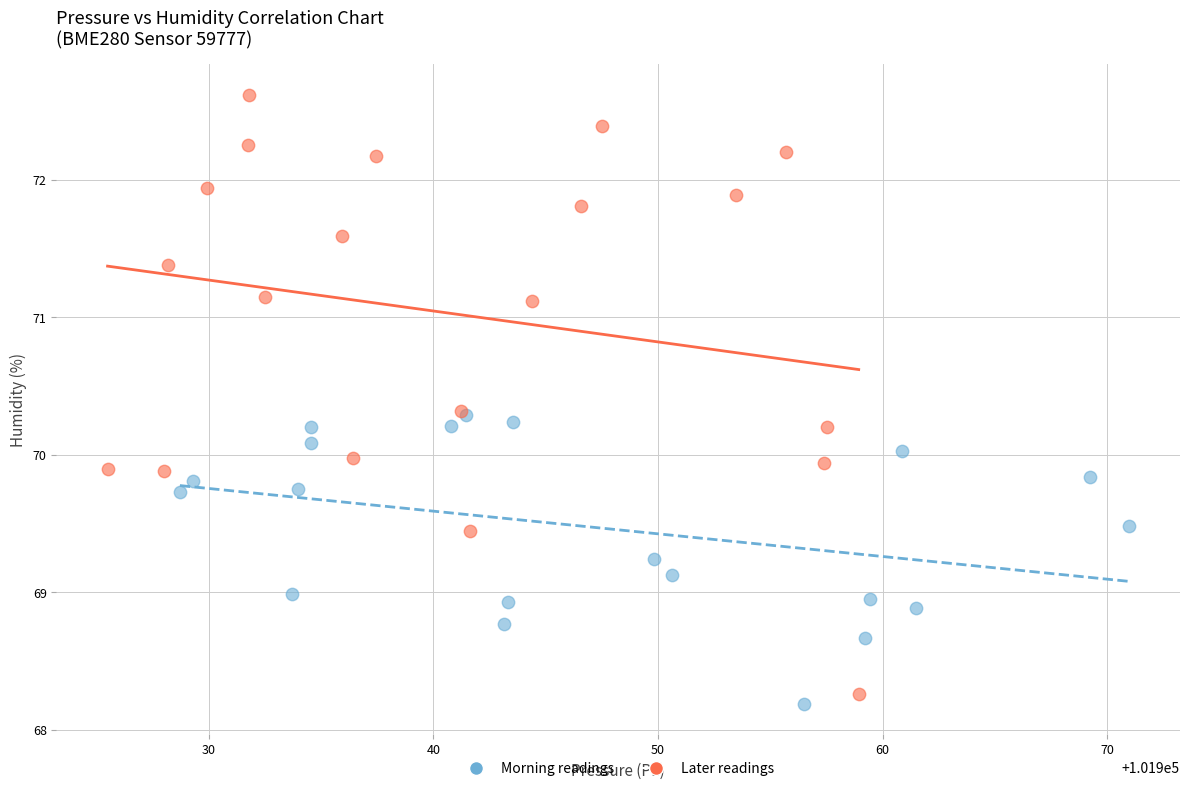

Which series has the widest spread of Y values?

Later readings